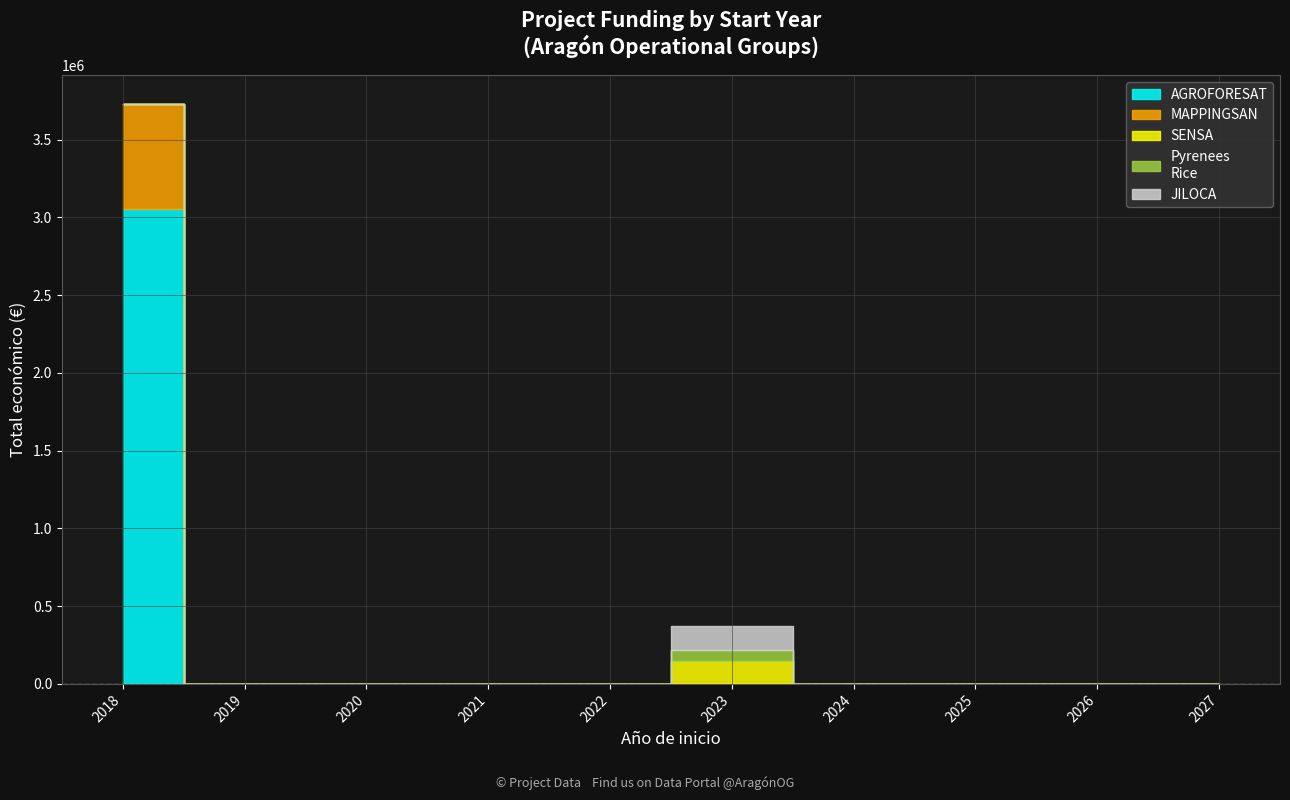

True or false: there are more than 1 points higher than both neighbors.

False